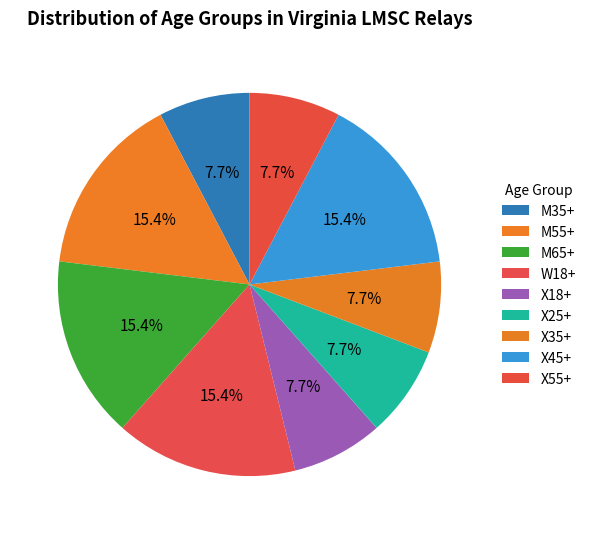

What is the smallest slice in the pie chart?

M35+